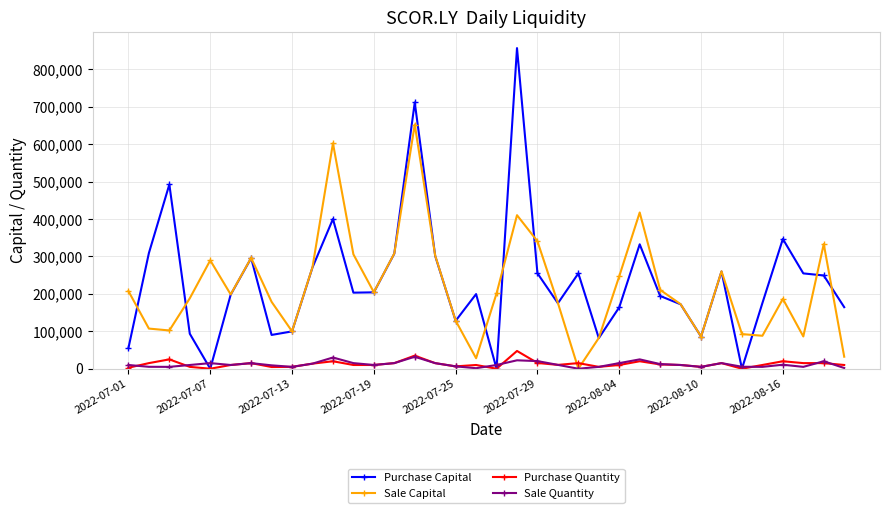

What is the greatest value displayed?

856757.5